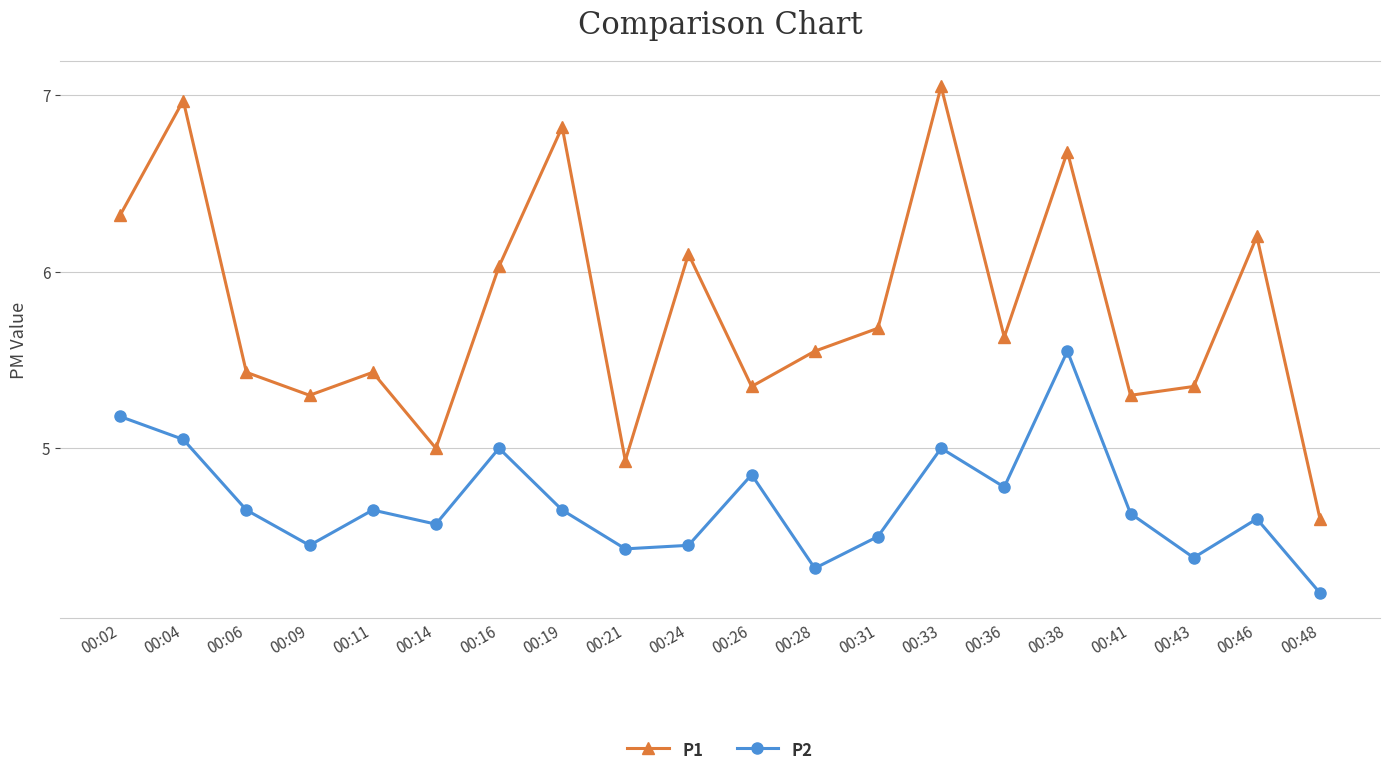

True or false: P1 has more than 1 points higher than both neighbors.

True